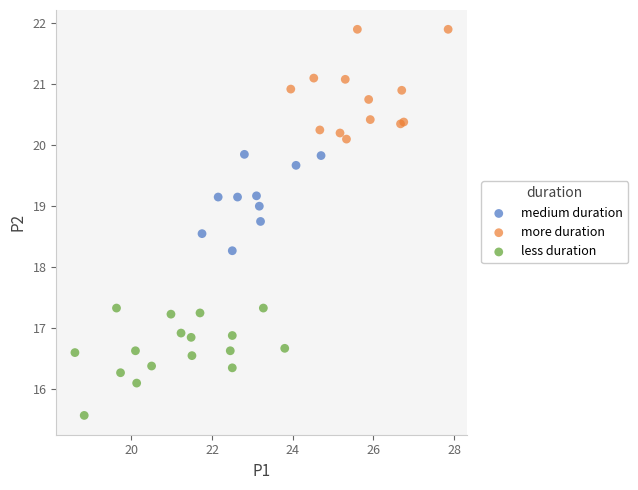

Which series reaches the maximum Y coordinate?

more duration